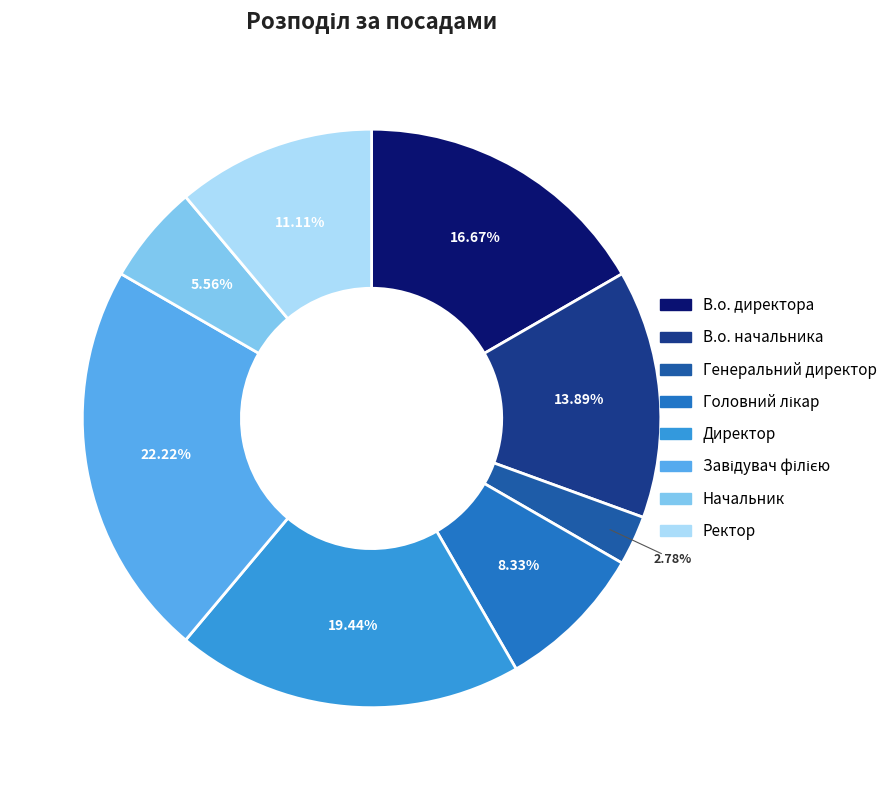

What percentage is NOT represented by Начальник?

94.4%